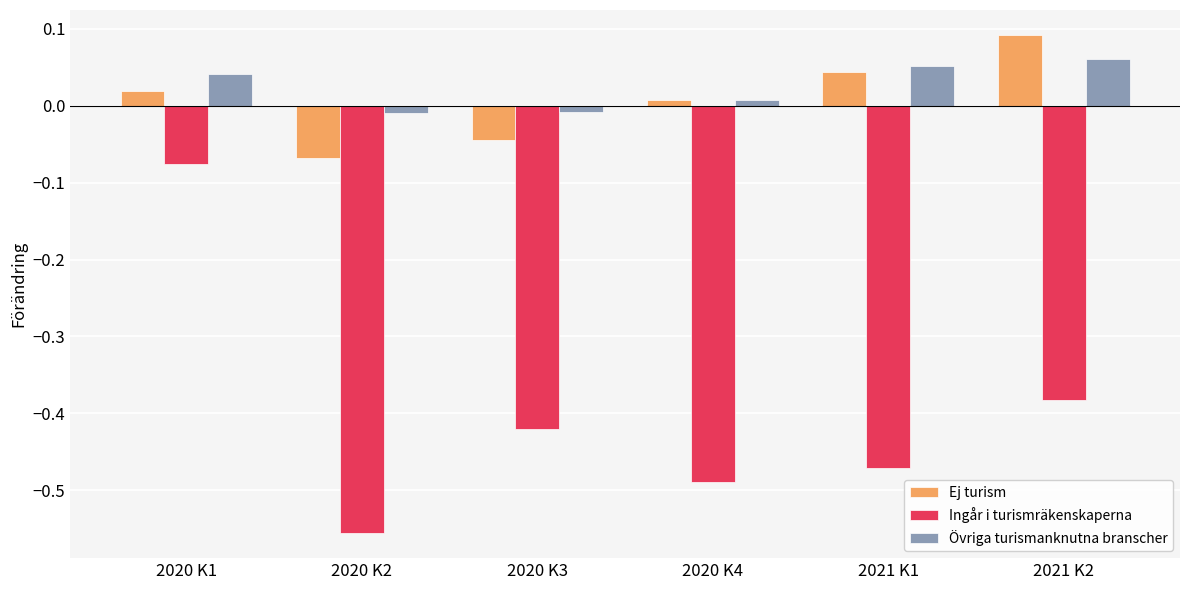

What are all the series names shown in the legend?

Ej turism, Ingår i turismräkenskaperna, Övriga turismanknutna branscher